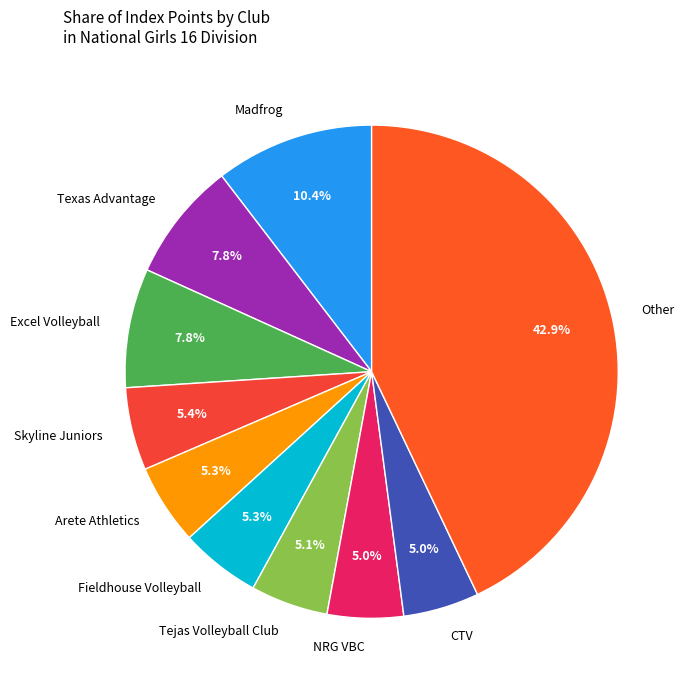

Approximately how many times larger is the value at NRG VBC compared to Madfrog?

0.5